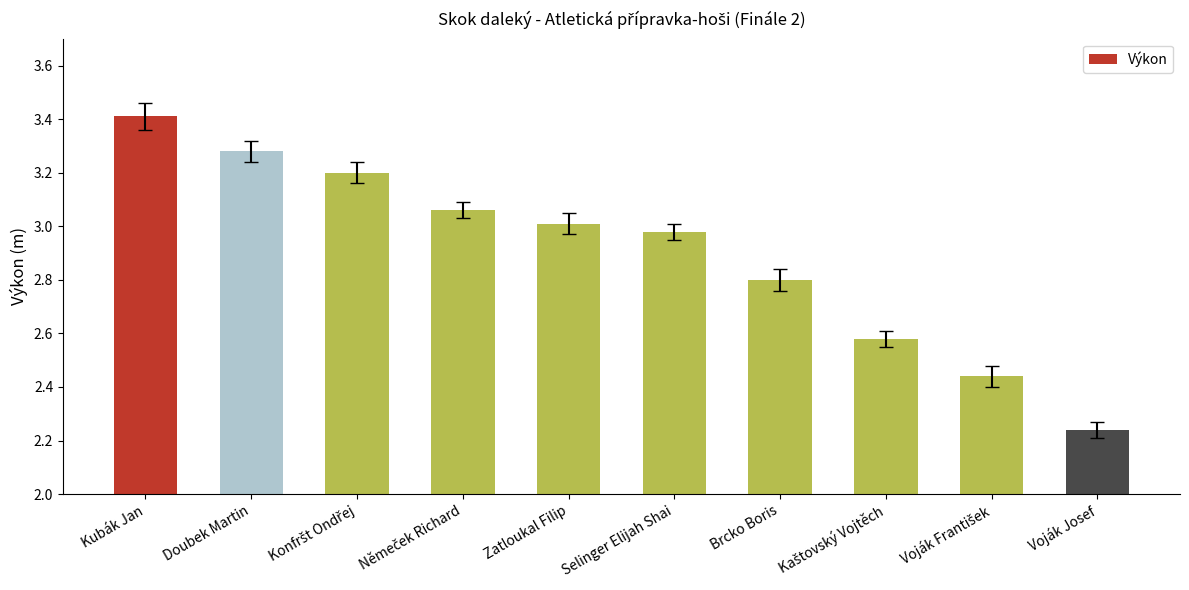

What is the greatest value displayed?

3.4